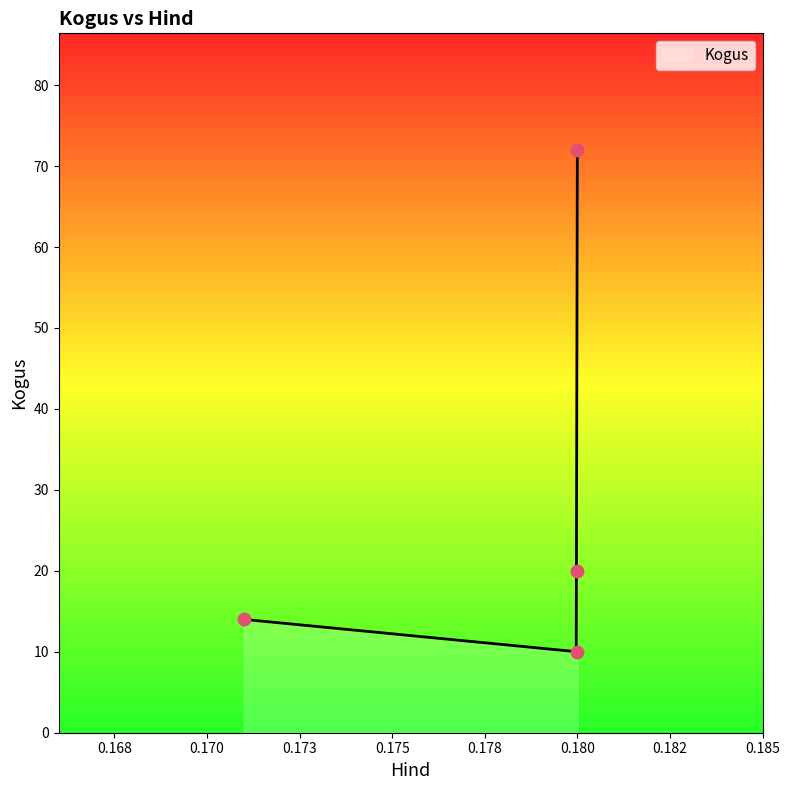

What is the ratio of the value at 0.18 to the value at 0.171?

1.4